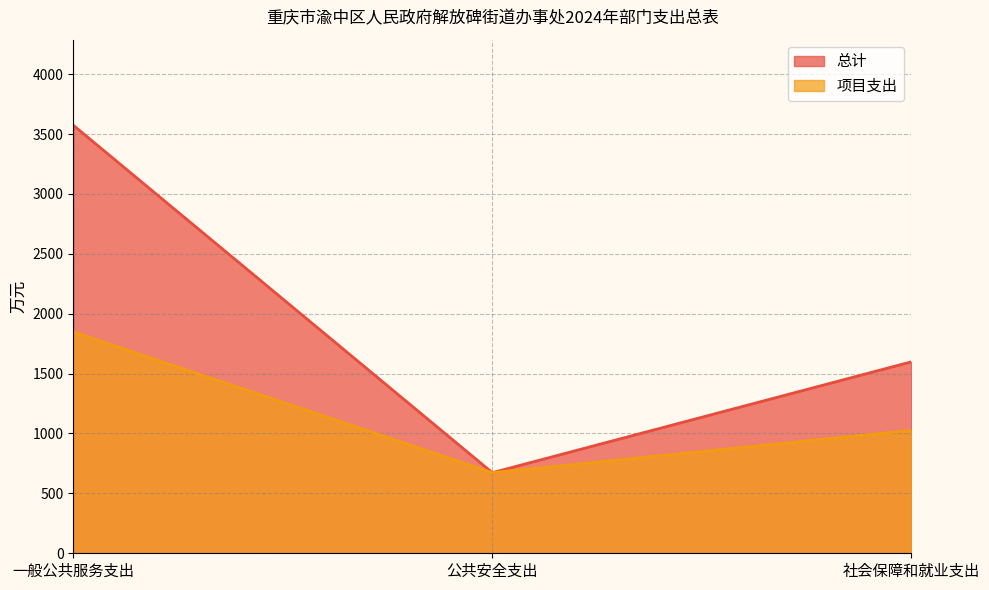

Does the chart have visible grid lines?

Yes